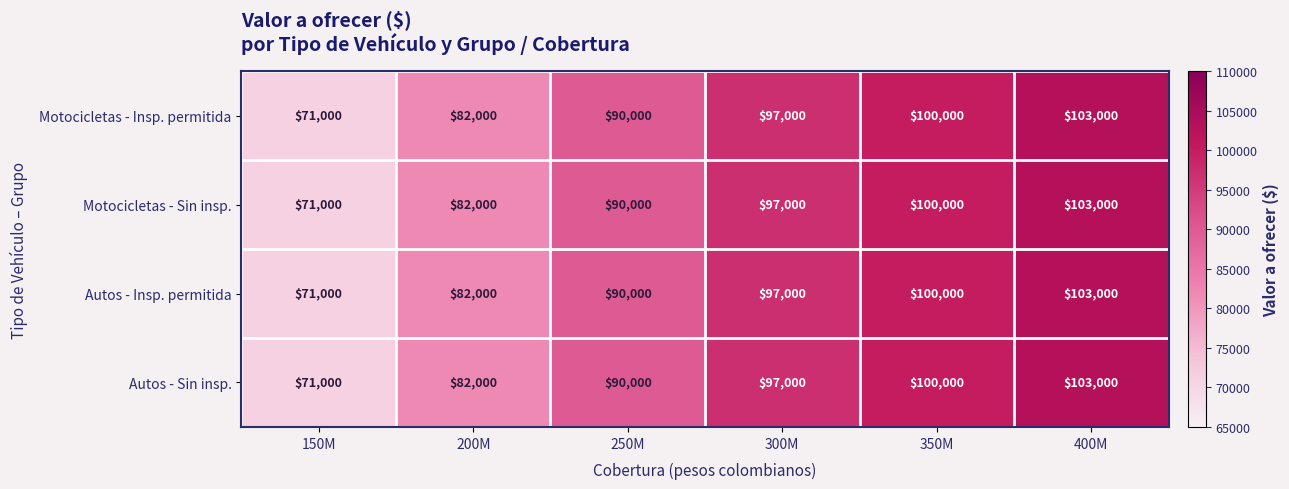

At which label is Autos - Sin insp. closest to 87000?

250M